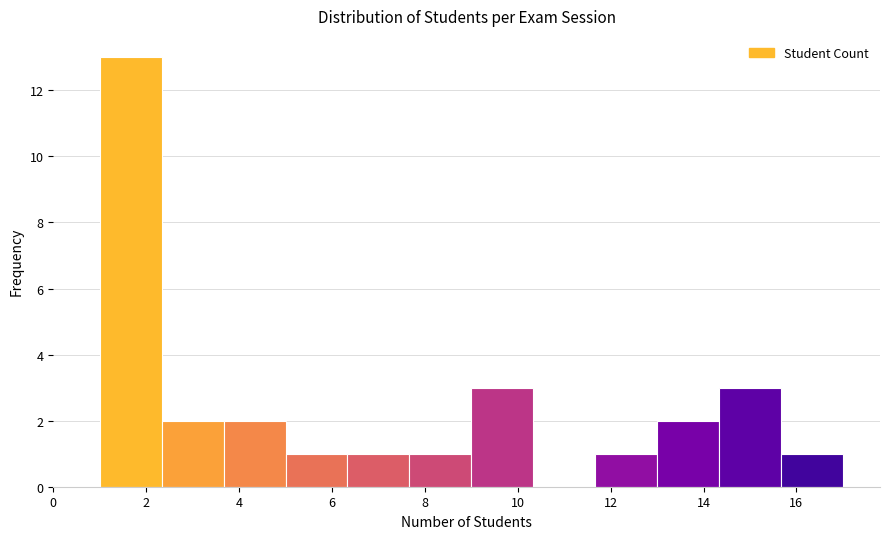

Reading left to right, list every bar in this chart as the range it spans on the x-axis followed by its height. Neither the bar edges nor the heights are printed on the chart, so give them approximately, as read against the axes.

1.0 to 2.4: 13
2.4 to 3.6: 2
3.6 to 5.0: 2
5.0 to 6.4: 1
6.4 to 7.6: 1
7.6 to 9.0: 1
9.0 to 10.4: 3
10.4 to 11.6: 0
11.6 to 13.0: 1
13.0 to 14.4: 2
14.4 to 15.6: 3
15.6 to 17.0: 1